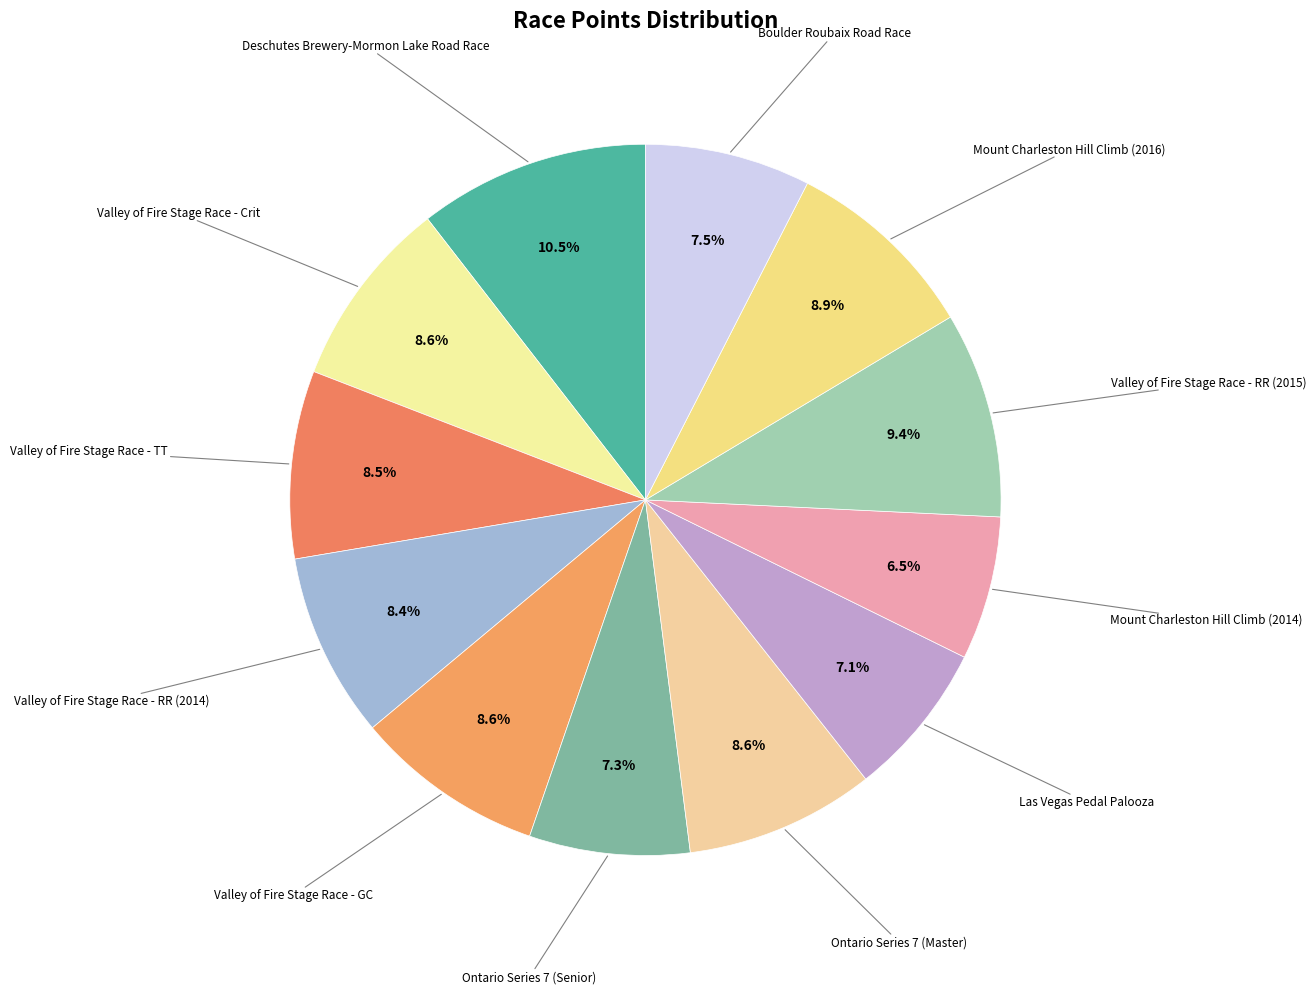

Count the number of slices in the pie.

12